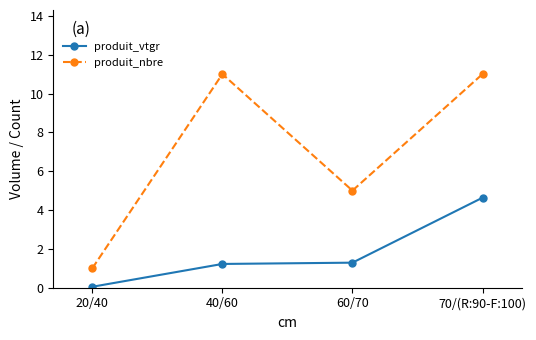

What is the minimum value for produit_nbre?

1.0